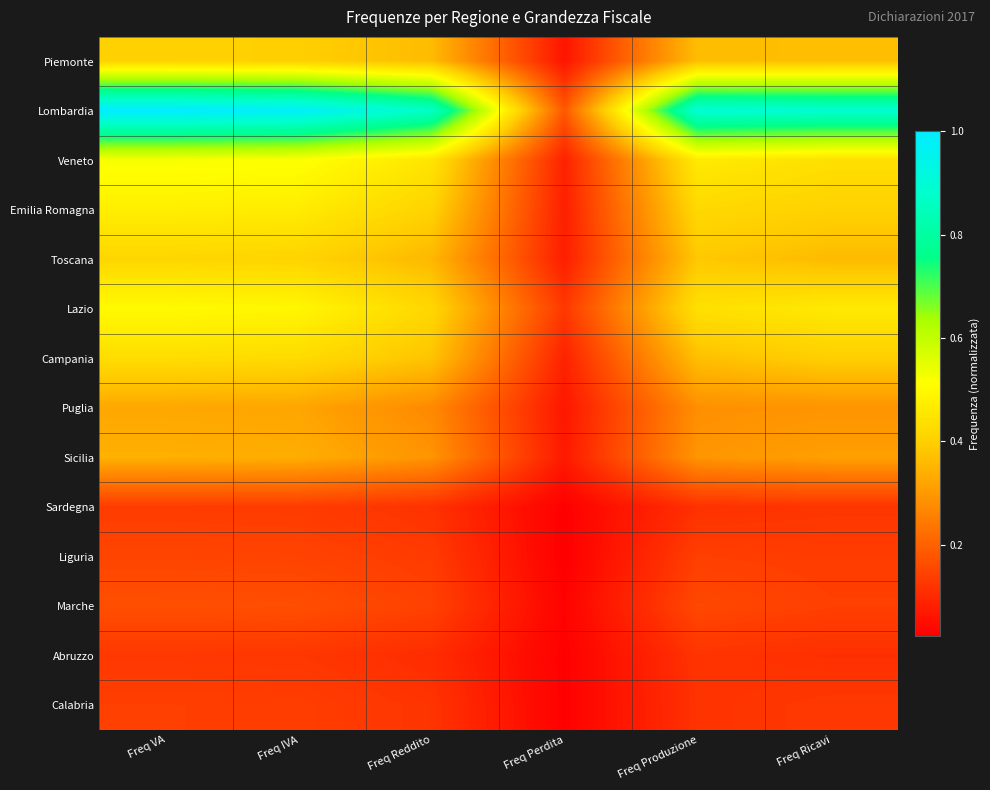

Which series has the largest total across all categories?

Lombardia